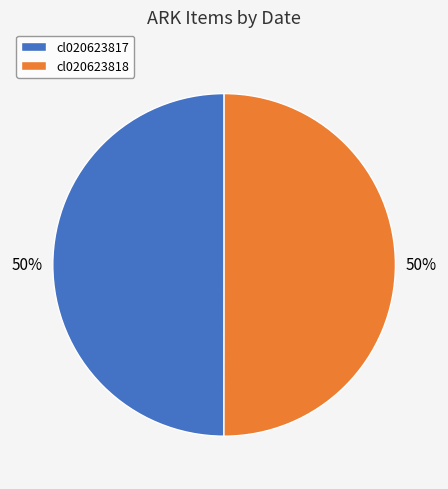

Is it true that cl020623817 is 50% of the pie?

True